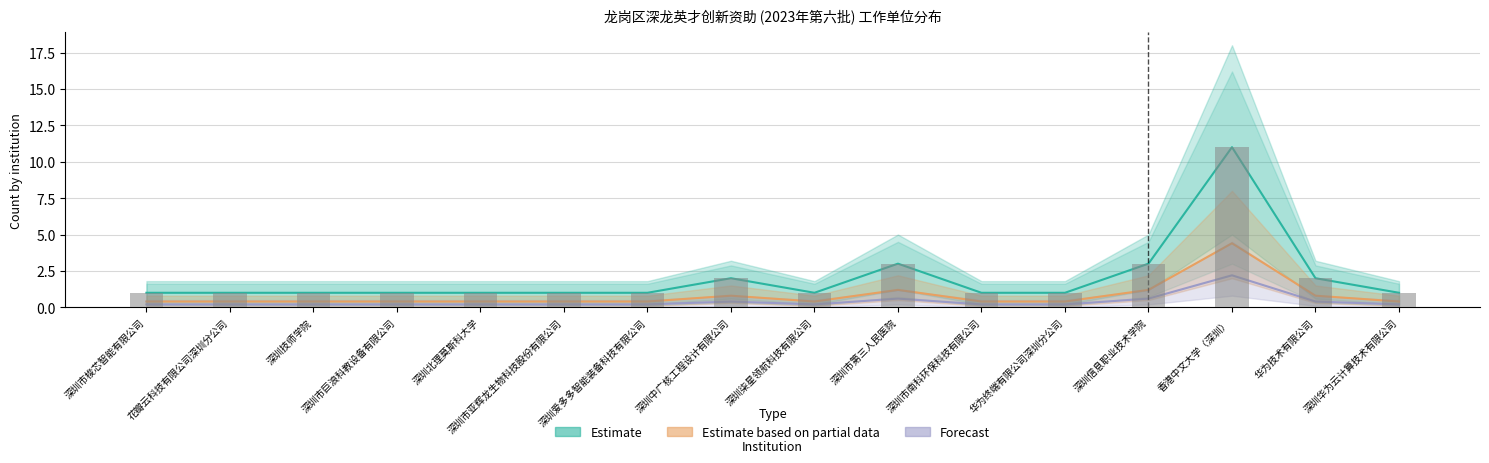

The value of Estimate at 深圳中广核工程设计有限公司 is 0.6. True or false?

False